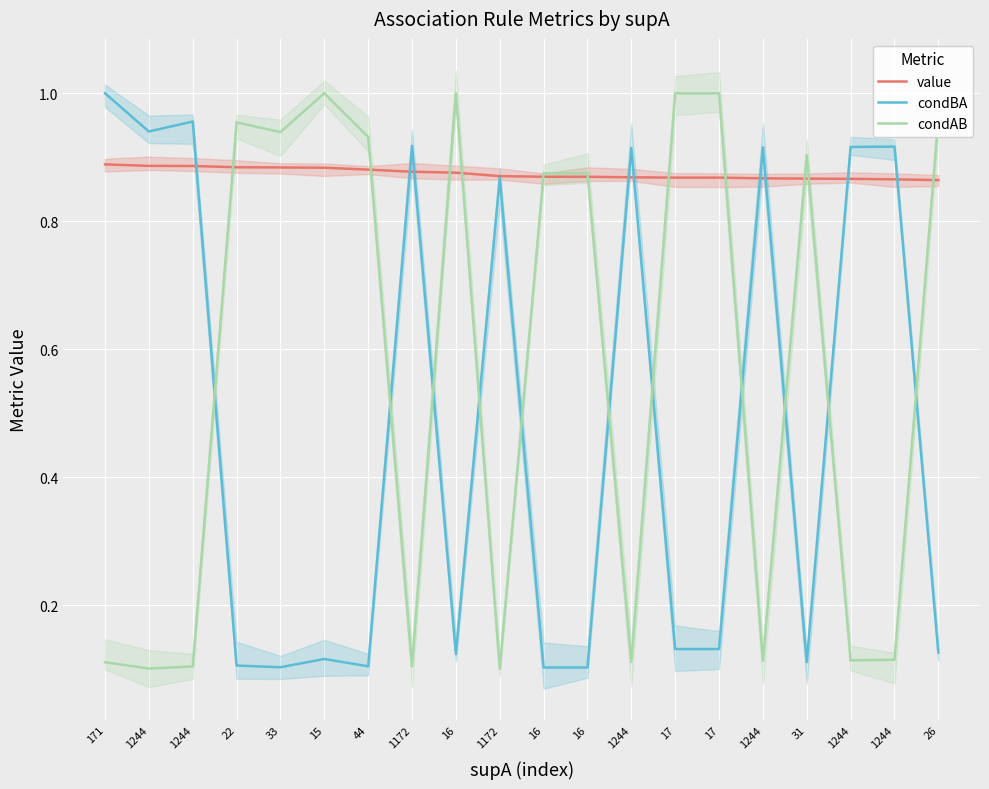

What are all the series names shown in the legend?

value, condBA, condAB